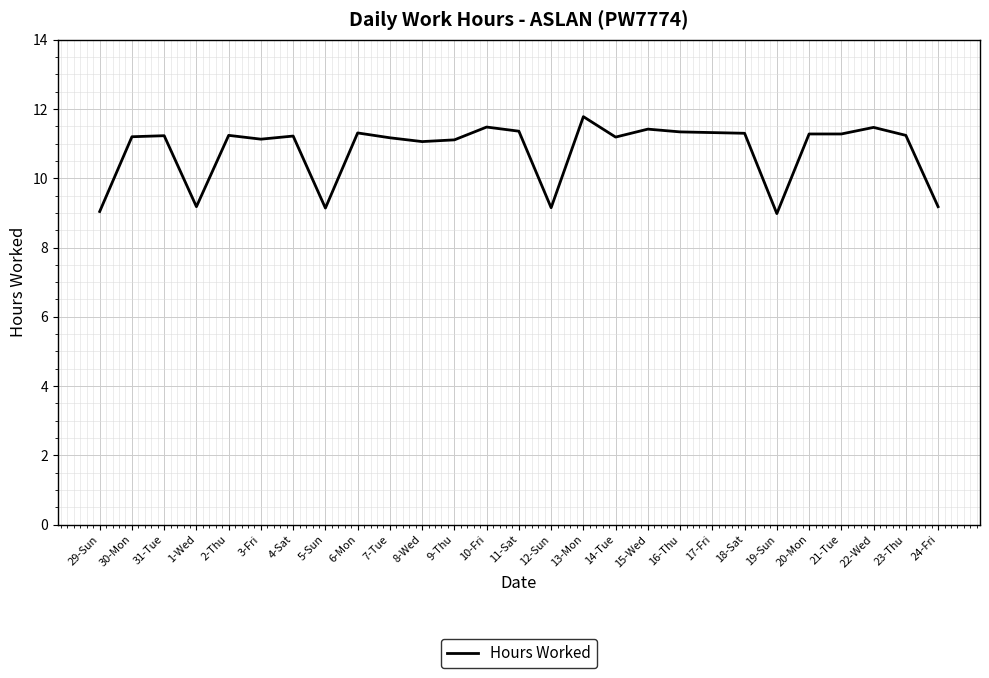

The value at 14-Tue is 11.2. True or false?

True